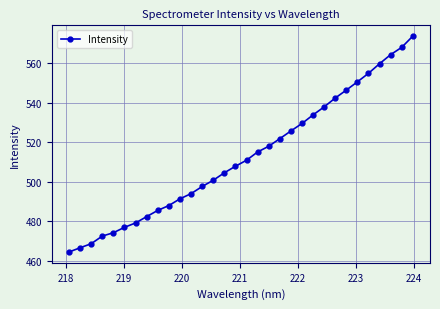

What is the value of the 23rd point from the left?

533.8